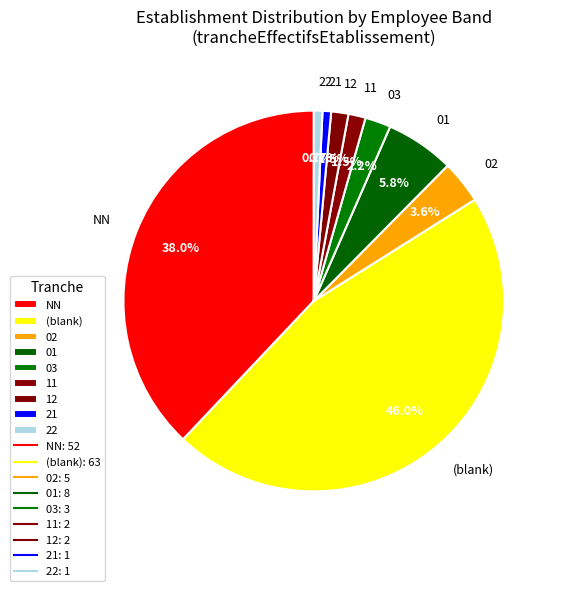

Which category has the biggest portion of the pie?

(blank)